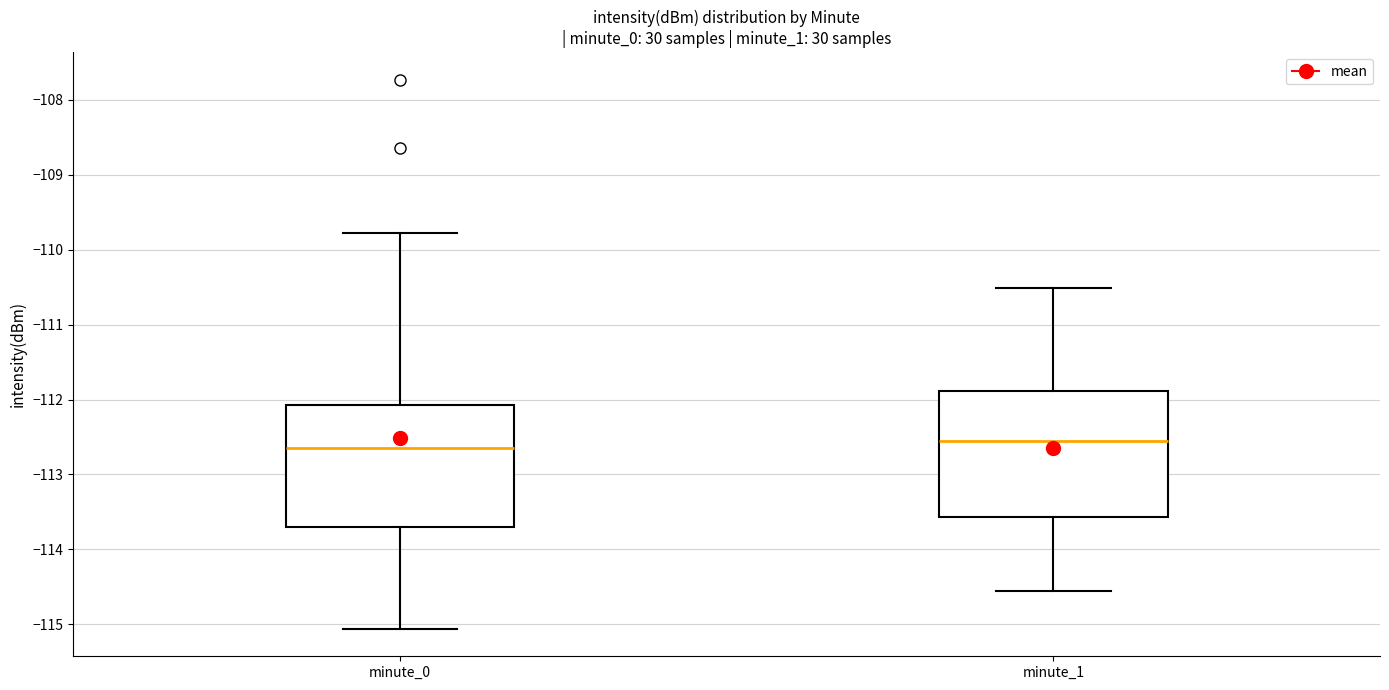

Reading left to right, transcribe this box plot: for each box, give where its median line is, the range the box spans, and where its two whiskers end, as read against the y-axis. The values are not printed on the chart, so give them approximately, as read against the axis.

minute_0: median -112.6, box -113.7 to -112.1, whiskers -115.1 to -109.8
minute_1: median -112.6, box -113.6 to -111.9, whiskers -114.6 to -110.5